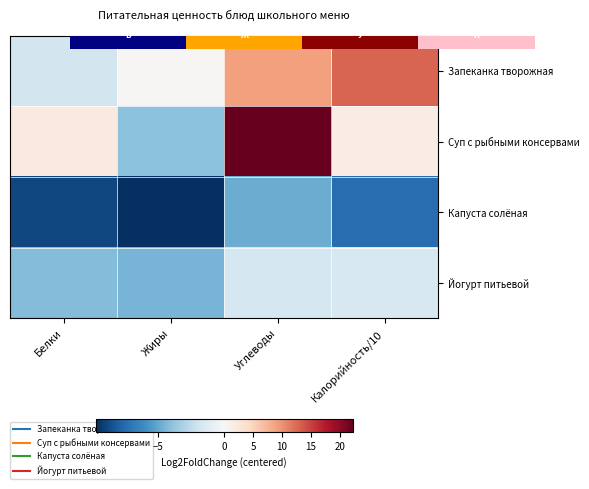

The Йогурт питьевой series shows -4.2 at Белки. True or false?

True